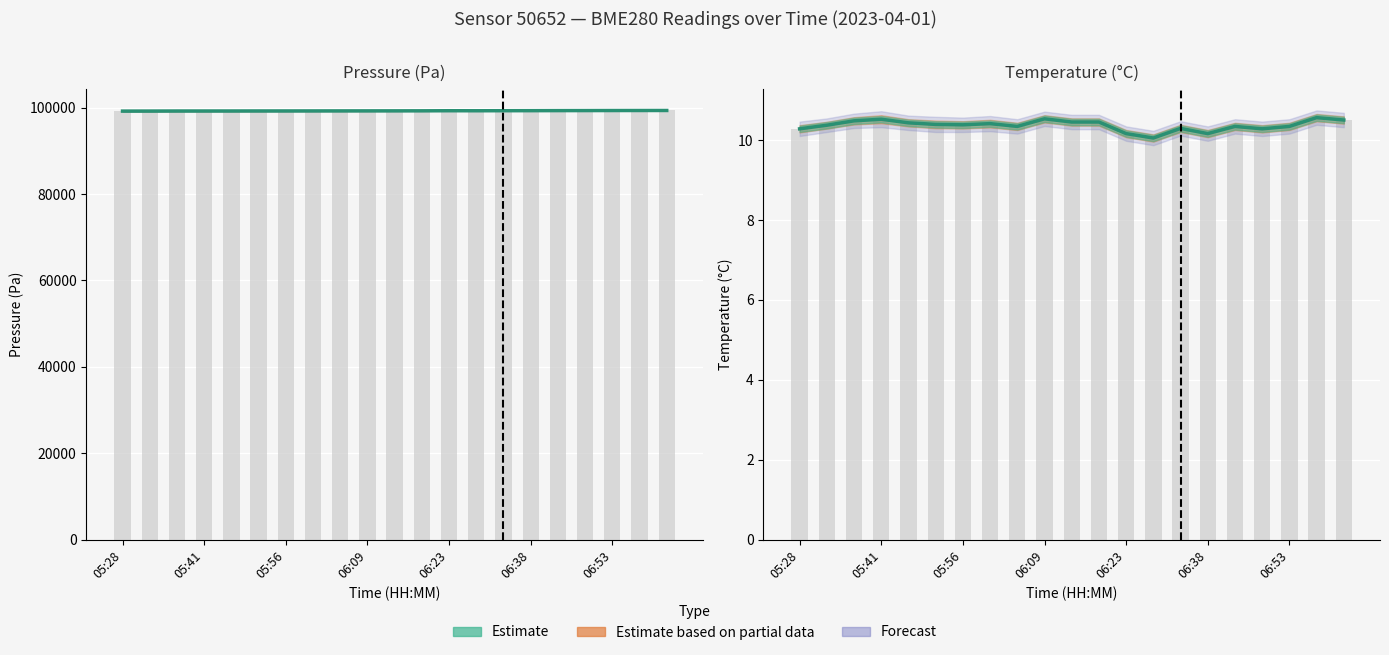

Rank the series by their maximum value, from highest to lowest.

pressure, temperature